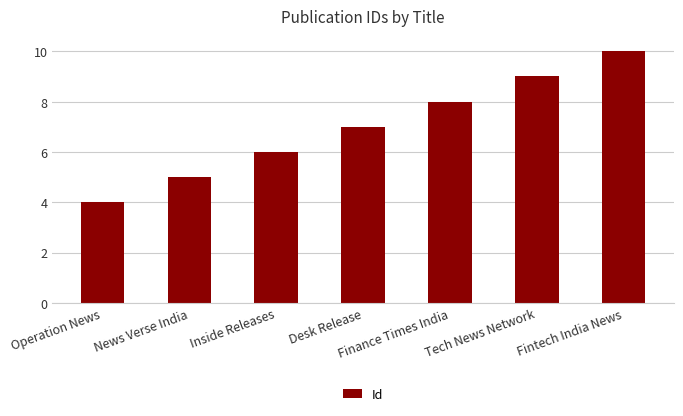

What is the maximum value shown in the chart?

10